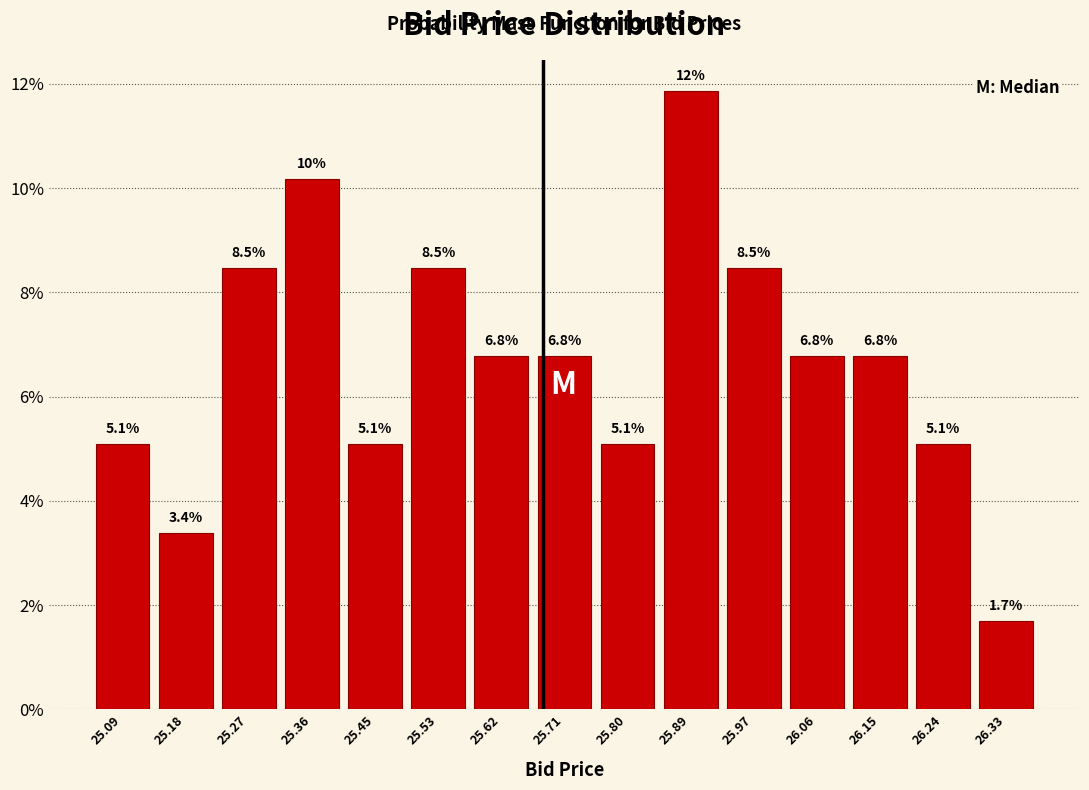

Over which range of the x-axis is the bar tallest?

25.842 to 25.930